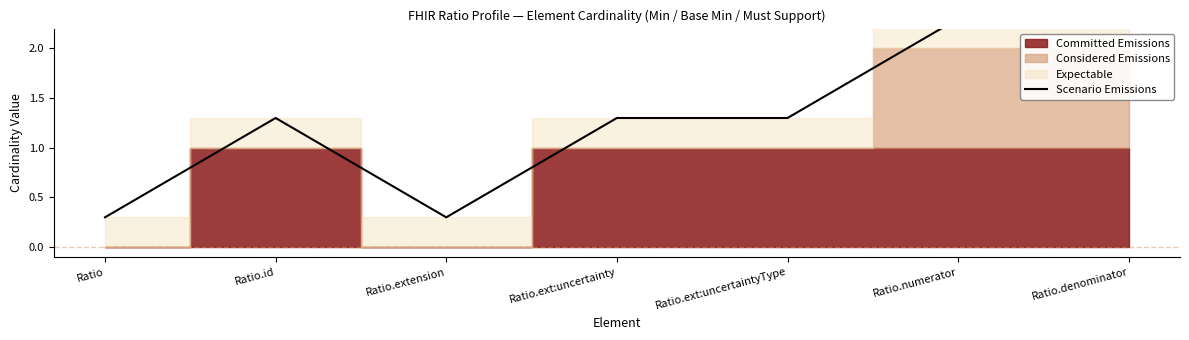

Rank the categories by value from highest to lowest.

Ratio.numerator, Ratio.denominator, Ratio.id, Ratio.ext:uncertainty, Ratio.ext:uncertaintyType, Ratio, Ratio.extension